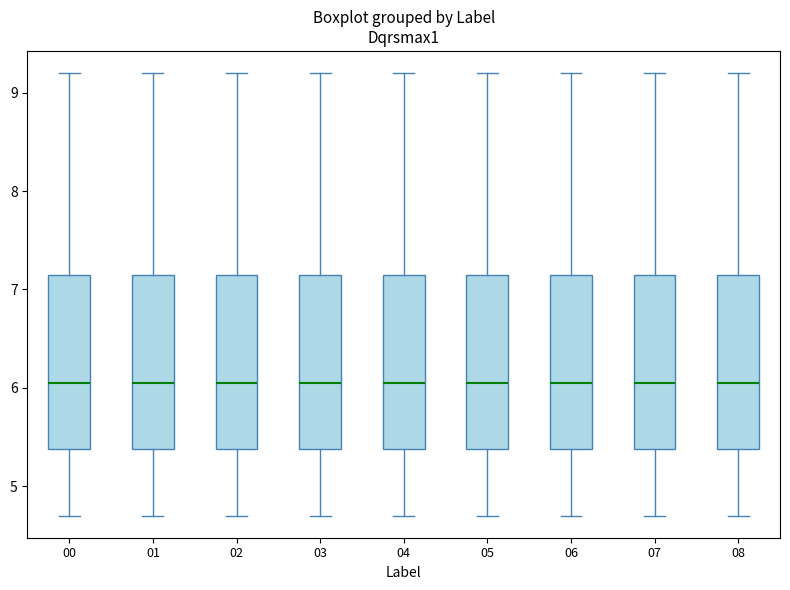

Reading left to right, read every box against the y-axis: the position of its median line, the range the box covers, and the ends of its whiskers. The values are not printed on the chart, so give them approximately, as read against the axis.

00: median 6.1, box 5.4 to 7.2, whiskers 4.7 to 9.2
01: median 6.1, box 5.4 to 7.2, whiskers 4.7 to 9.2
02: median 6.1, box 5.4 to 7.2, whiskers 4.7 to 9.2
03: median 6.1, box 5.4 to 7.2, whiskers 4.7 to 9.2
04: median 6.1, box 5.4 to 7.2, whiskers 4.7 to 9.2
05: median 6.1, box 5.4 to 7.2, whiskers 4.7 to 9.2
06: median 6.1, box 5.4 to 7.2, whiskers 4.7 to 9.2
07: median 6.1, box 5.4 to 7.2, whiskers 4.7 to 9.2
08: median 6.1, box 5.4 to 7.2, whiskers 4.7 to 9.2